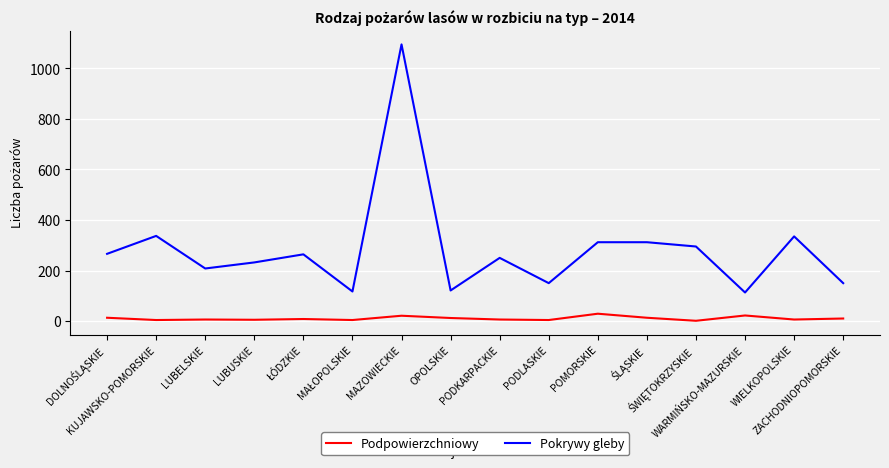

What is the maximum value for Podpowierzchniowy?

29